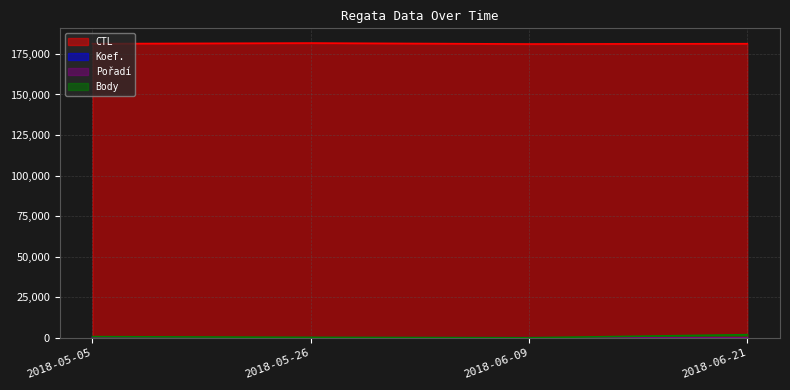

True or false: CTL and Pořadí cross at least once.

False